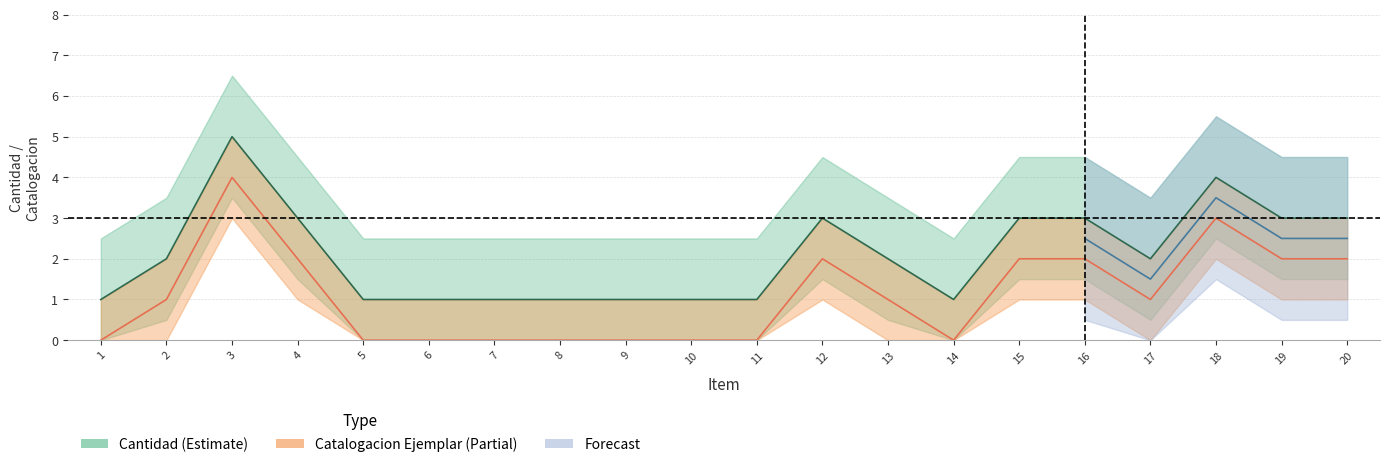

Reading right to left, list all the values displayed in this chart.

Cantidad: 20=3	19=3	18=4	17=2	16=3	15=3	14=1	13=2	12=3	11=1	10=1	9=1	8=1	7=1	6=1	5=1	4=3	3=5	2=2	1=1
Cantidad Catalogacion Ejemplar: 20=2	19=2	18=3	17=1	16=2	15=2	14=0	13=1	12=2	11=0	10=0	9=0	8=0	7=0	6=0	5=0	4=2	3=4	2=1	1=0